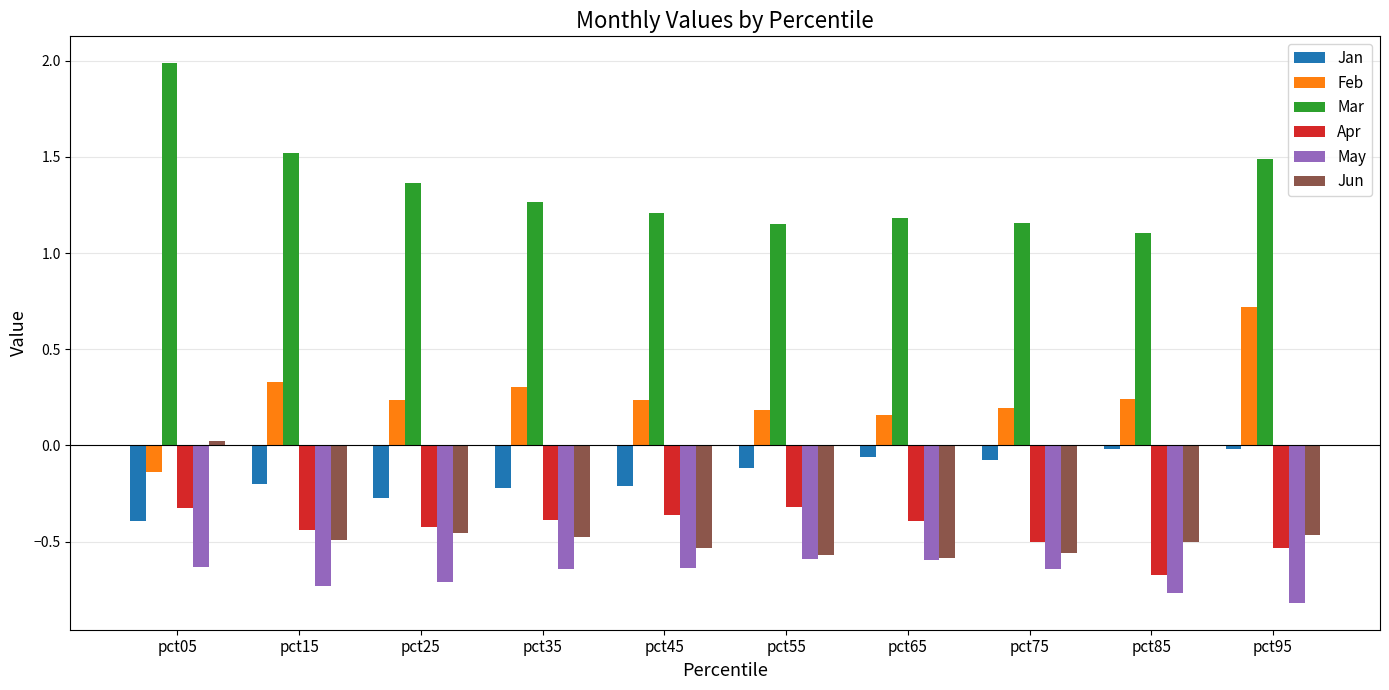

List the series in order of their peak value, lowest first.

May, Apr, Jan, Jun, Feb, Mar